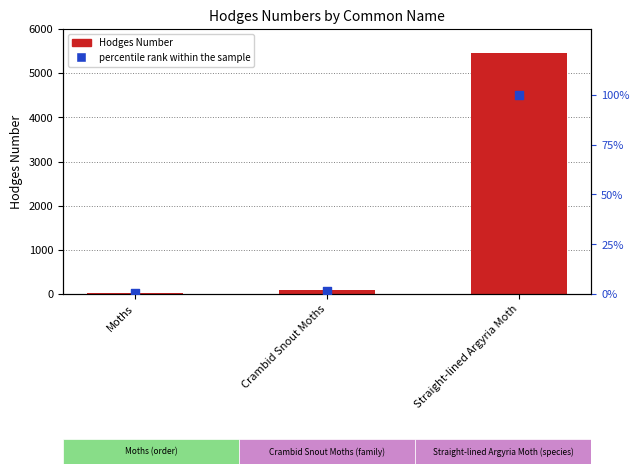

Which series has the largest total across all categories?

Hodges Number